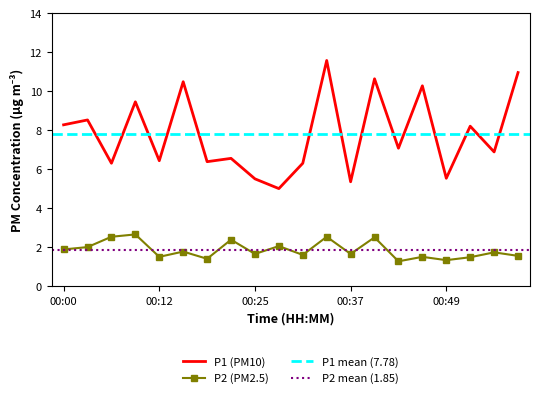

Reading left to right, extract all data points from this chart.

P1: 00:00=8.3	00:03=8.5	00:06=6.3	00:09=9.4	00:12=6.4	00:15=10.5	00:19=6.4	00:22=6.5	00:25=5.5	00:28=5.0	00:31=6.3	00:34=11.6	00:37=5.3	00:40=10.6	00:43=7.1	00:46=10.3	00:49=5.5	00:52=8.2	00:55=6.9	00:58=10.9
P2: 00:00=1.9	00:03=2.0	00:06=2.5	00:09=2.6	00:12=1.5	00:15=1.8	00:19=1.4	00:22=2.4	00:25=1.6	00:28=2.0	00:31=1.6	00:34=2.5	00:37=1.6	00:40=2.5	00:43=1.3	00:46=1.5	00:49=1.3	00:52=1.5	00:55=1.7	00:58=1.6